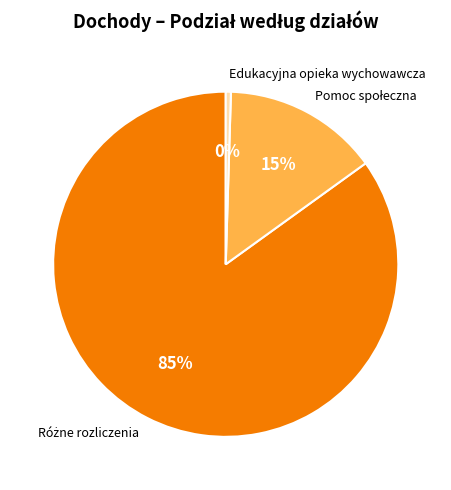

Which category has the smallest portion of the pie?

Edukacyjna opieka wychowawcza